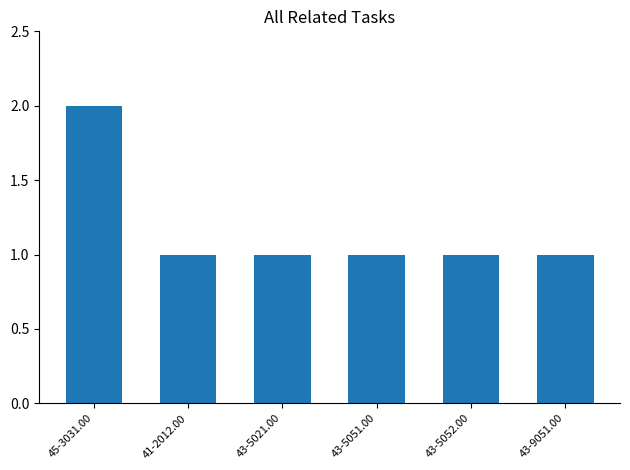

What is the average value?

1